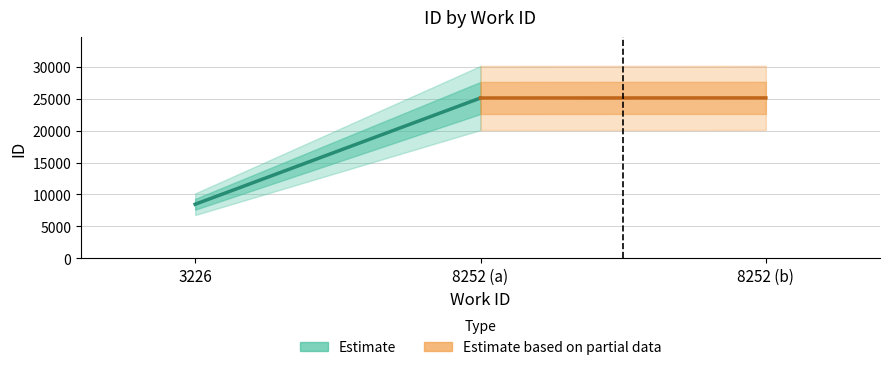

What is the value of the Estimate point at the 1st from the left?

8471